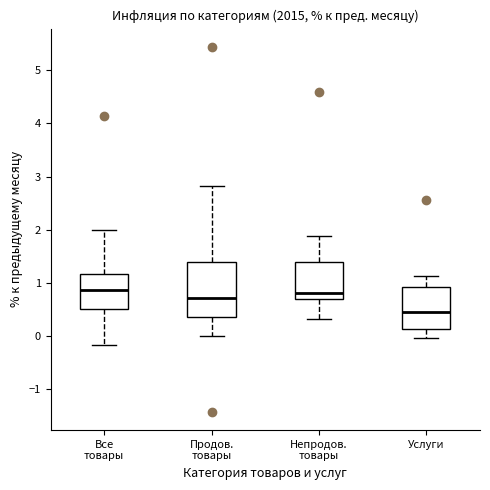

Which box has the lowest median line?

Услуги